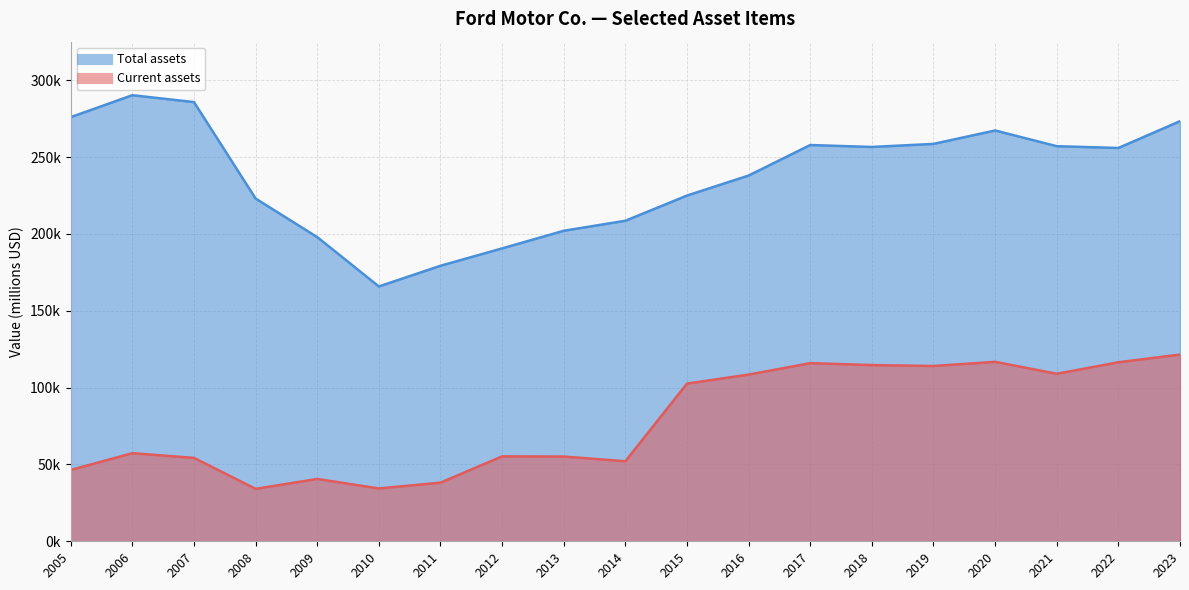

True or false: Total assets has more than 2 interior local peaks.

True